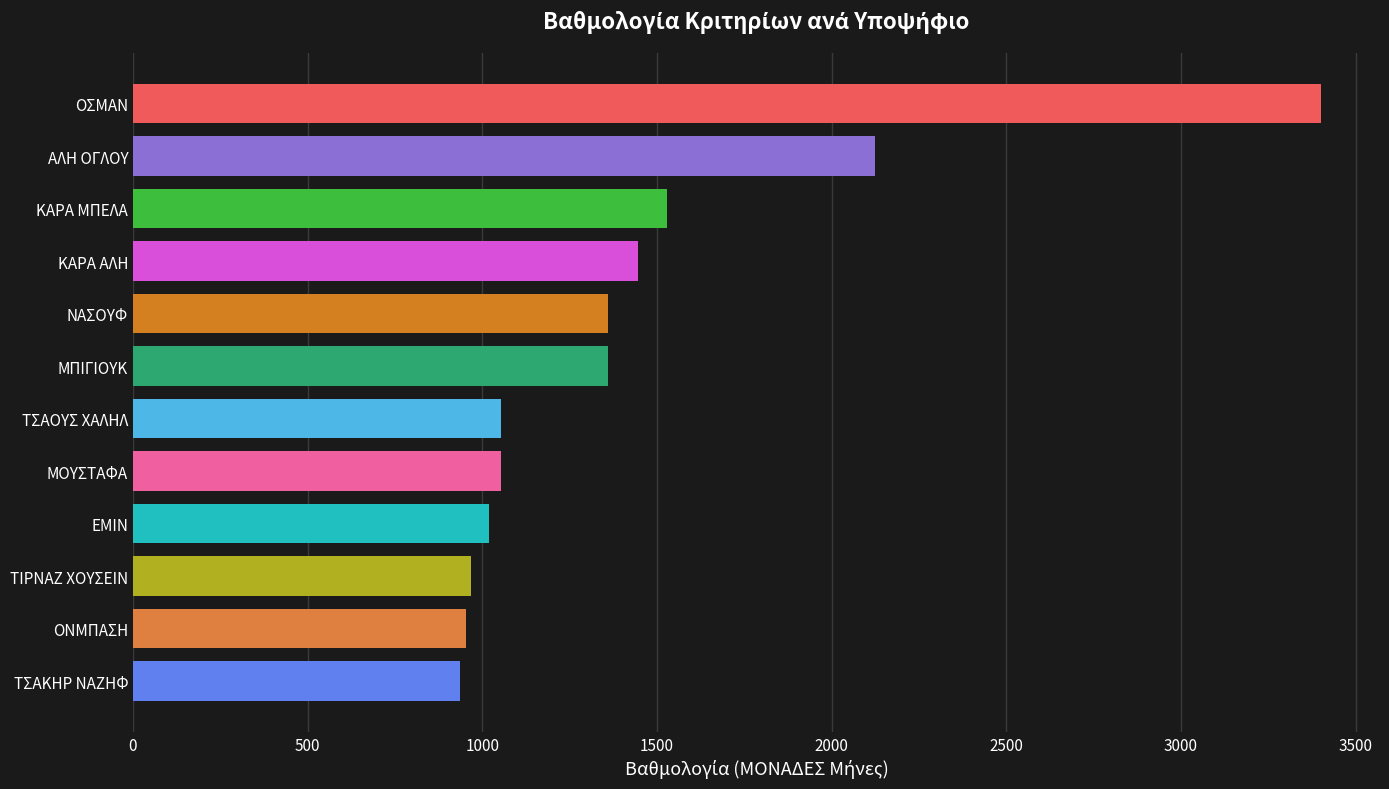

What is the ratio of the value at ΜΟΥΣΤΑΦΑ to the value at ΟΝΜΠΑΣΗ?

1.1